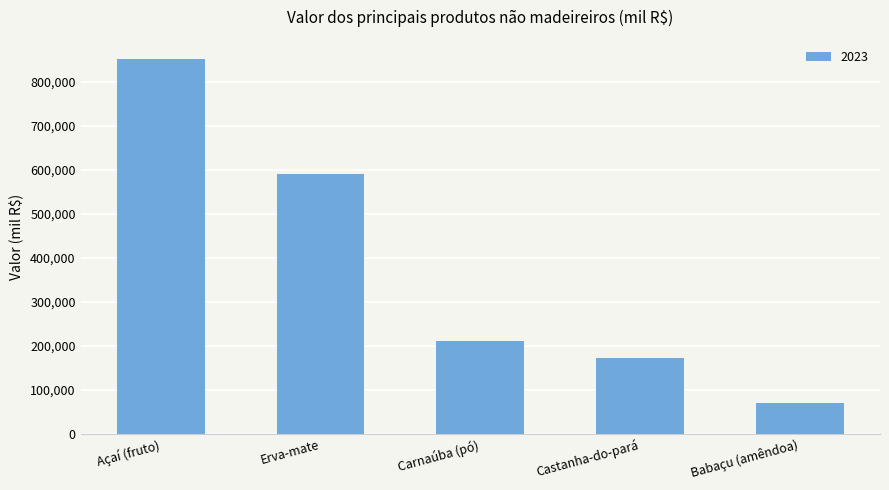

What is the value of the 5th bar from the left?

68831